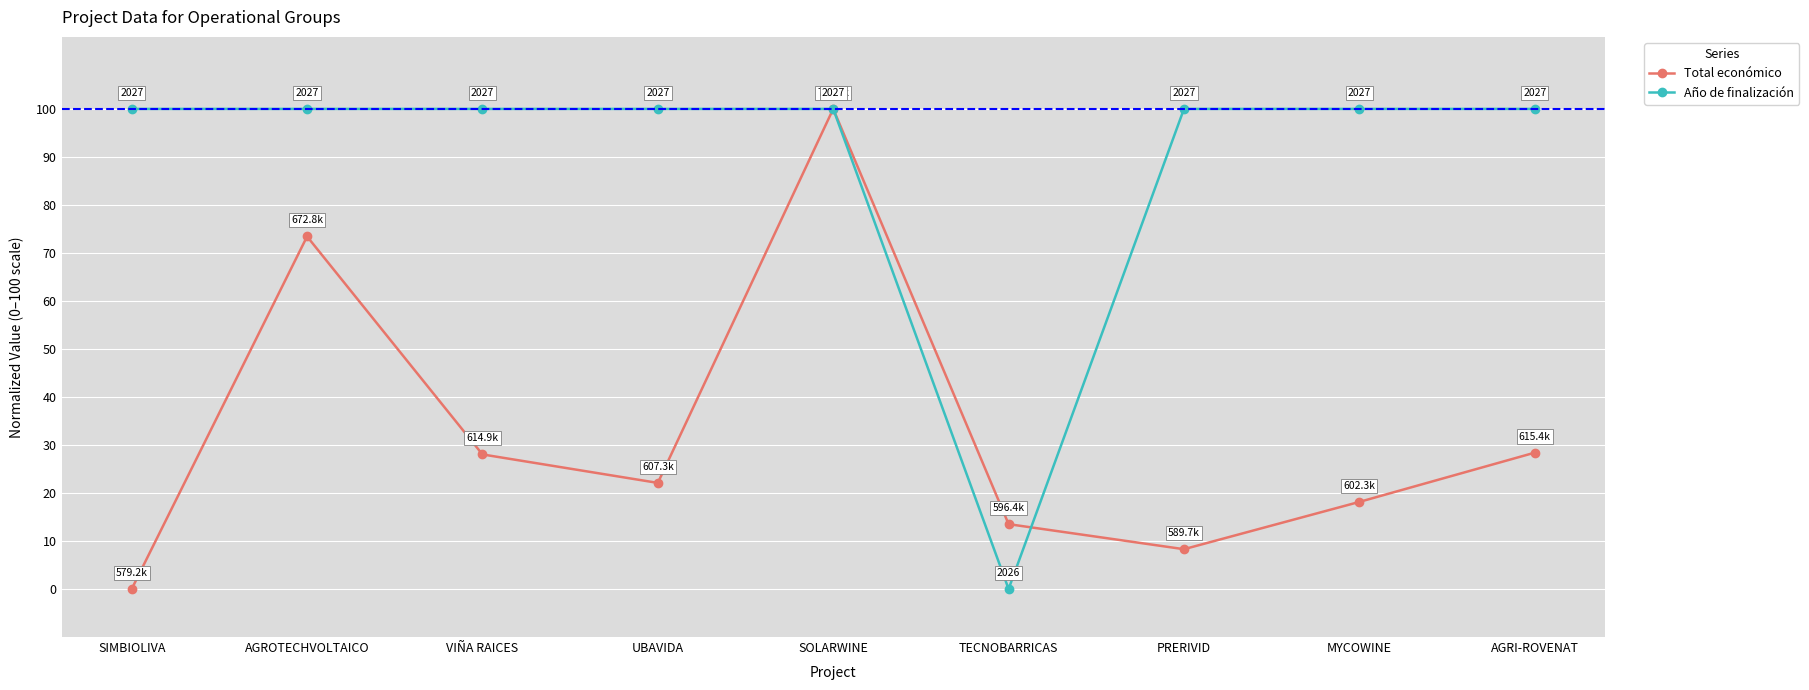

Where does the Total económico series first go above 22?

AGROTECHVOLTAICO